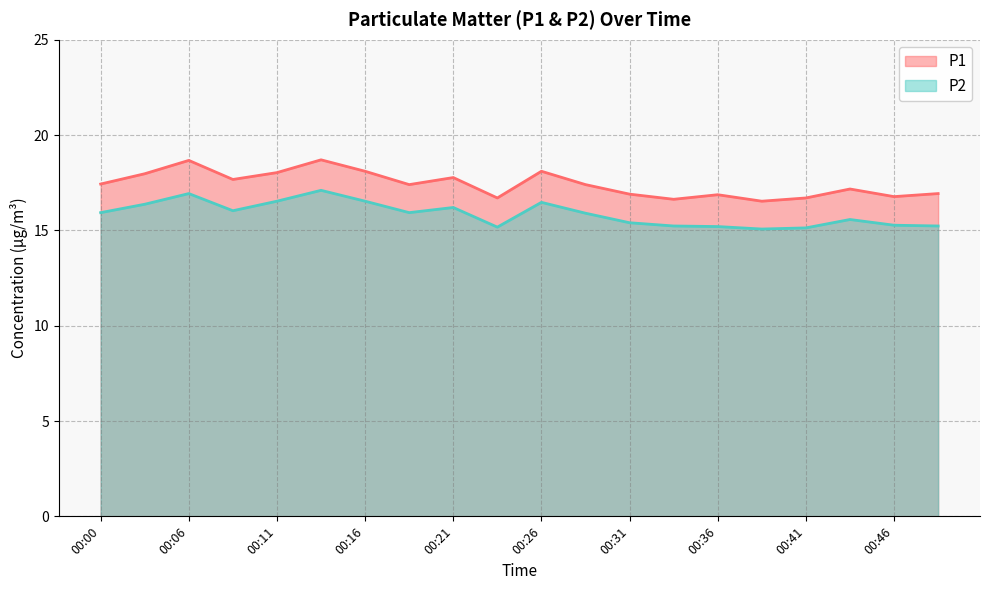

Rank the categories by P2 value from lowest to highest.

00:39, 00:41, 00:23, 00:36, 00:33, 00:49, 00:46, 00:31, 00:44, 00:28, 00:00, 00:18, 00:08, 00:21, 00:03, 00:26, 00:11, 00:16, 00:06, 00:13